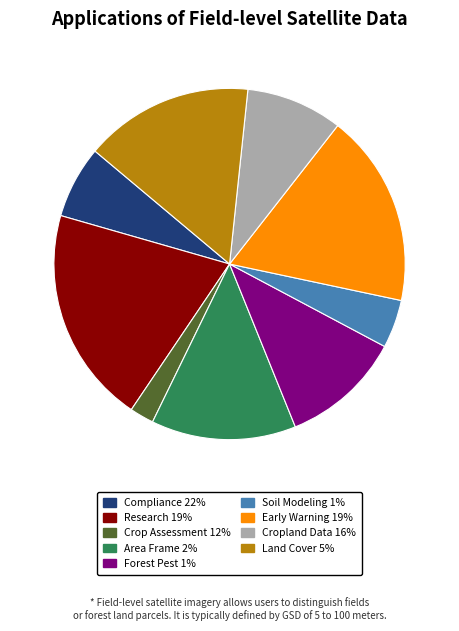

What is the ratio of the value at Area Frame 2% to the value at Research 19%?

0.7